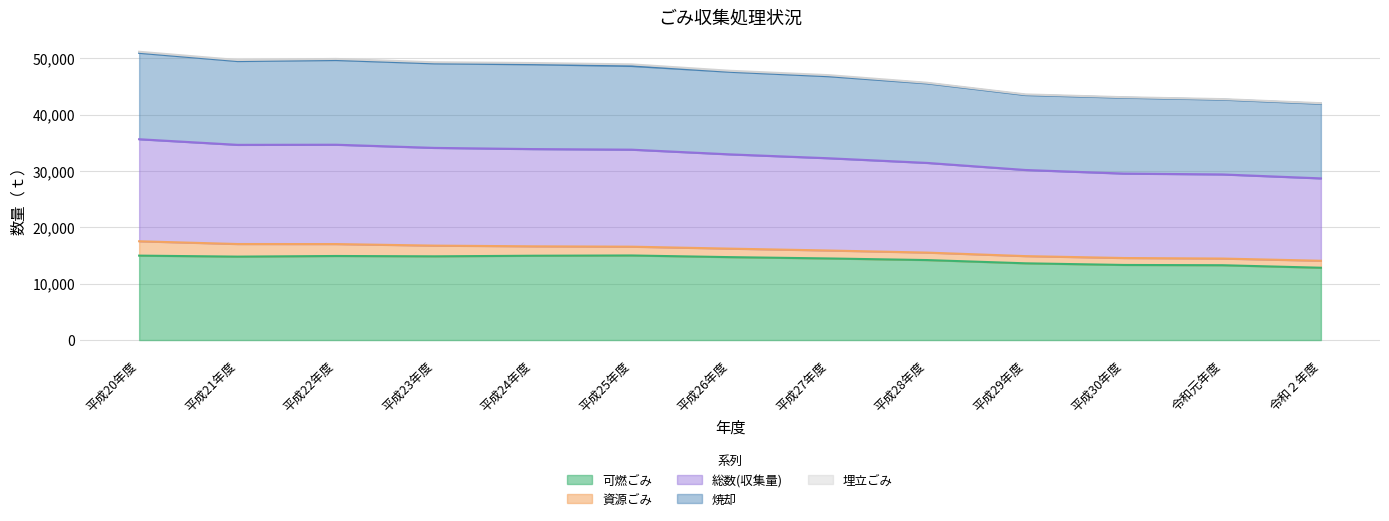

True or false: 可燃ごみ has more than 2 interior local peaks.

False